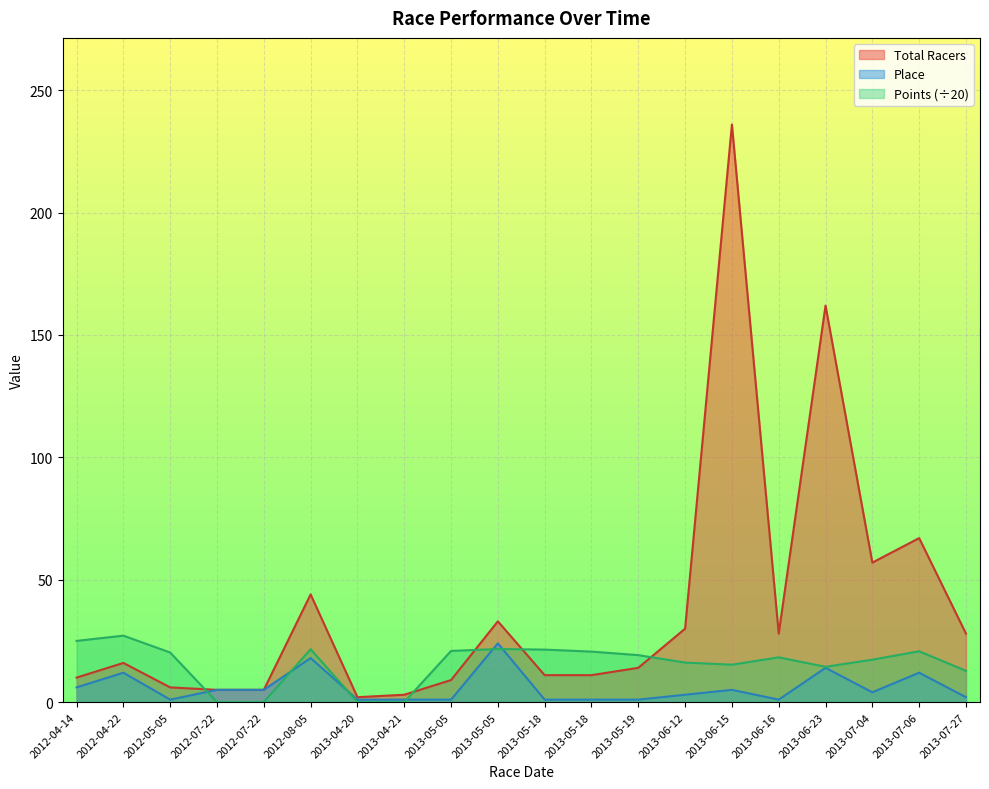

At how many categories does at least one series exceed 123?

2